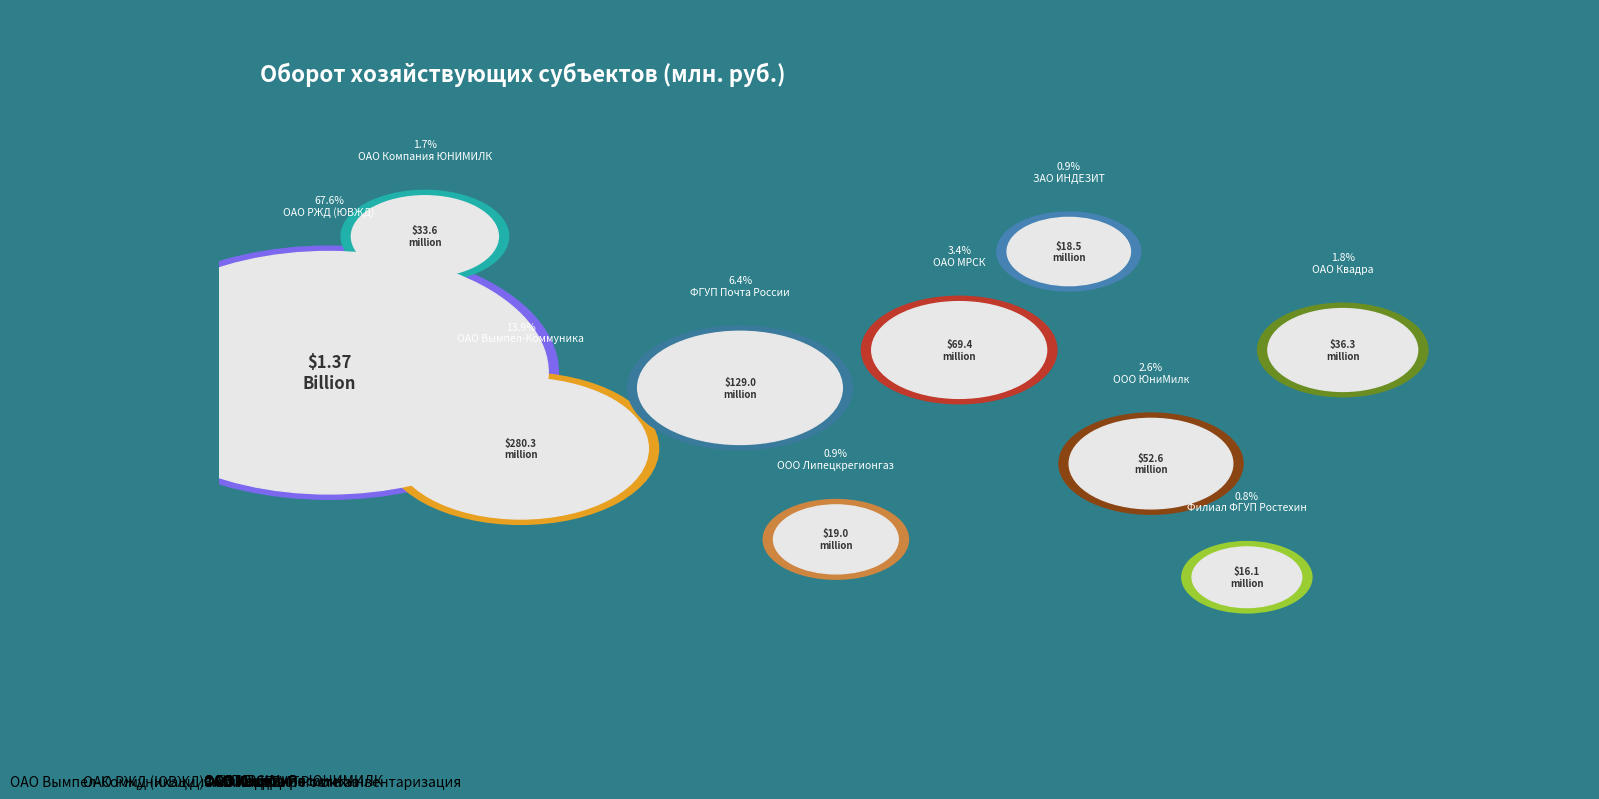

Is it true that ОАО МРСК is 13% of the pie?

False